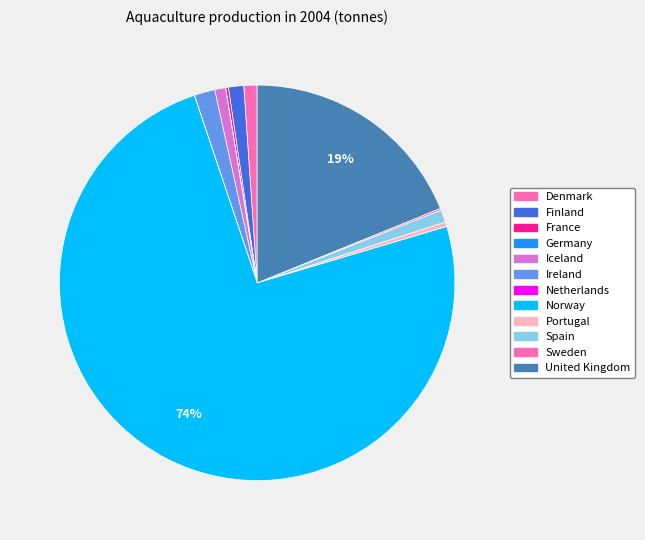

Which slice is the smallest?

Netherlands